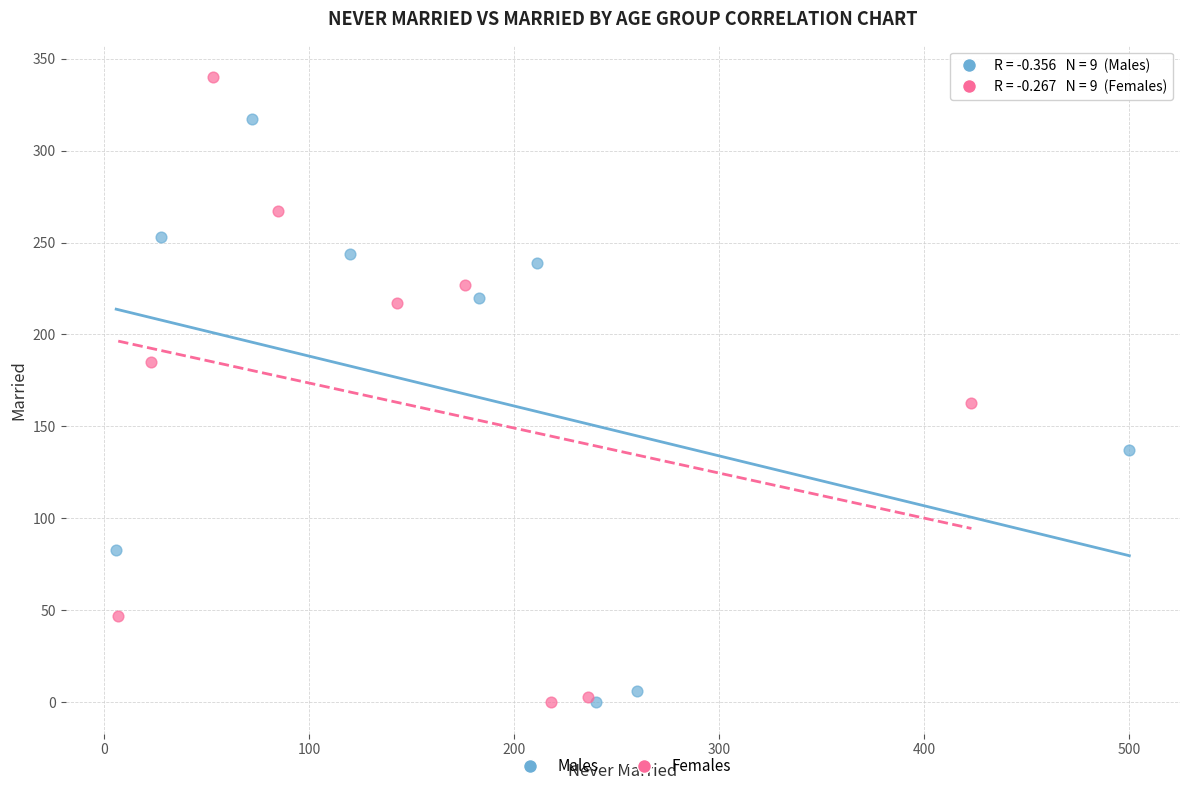

Which series has the widest spread of Y values?

Females